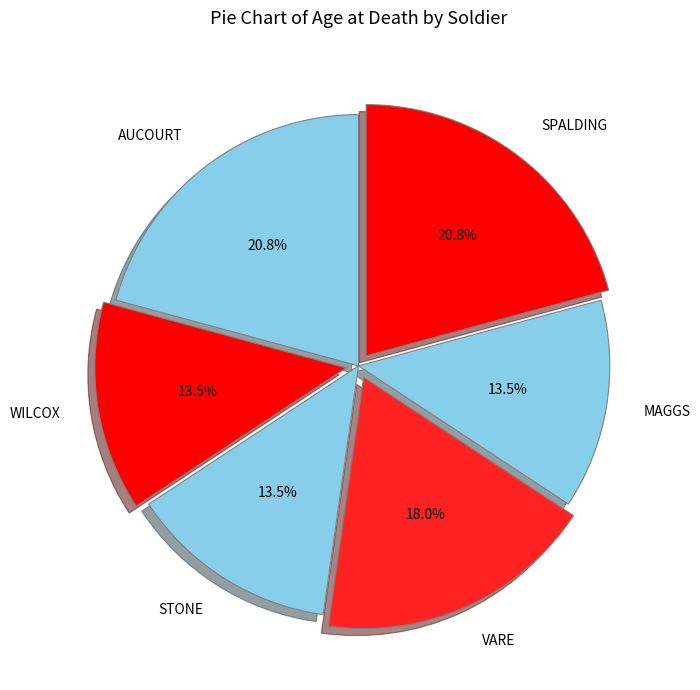

What percentage is the SPALDING slice, to the nearest percent?

21%